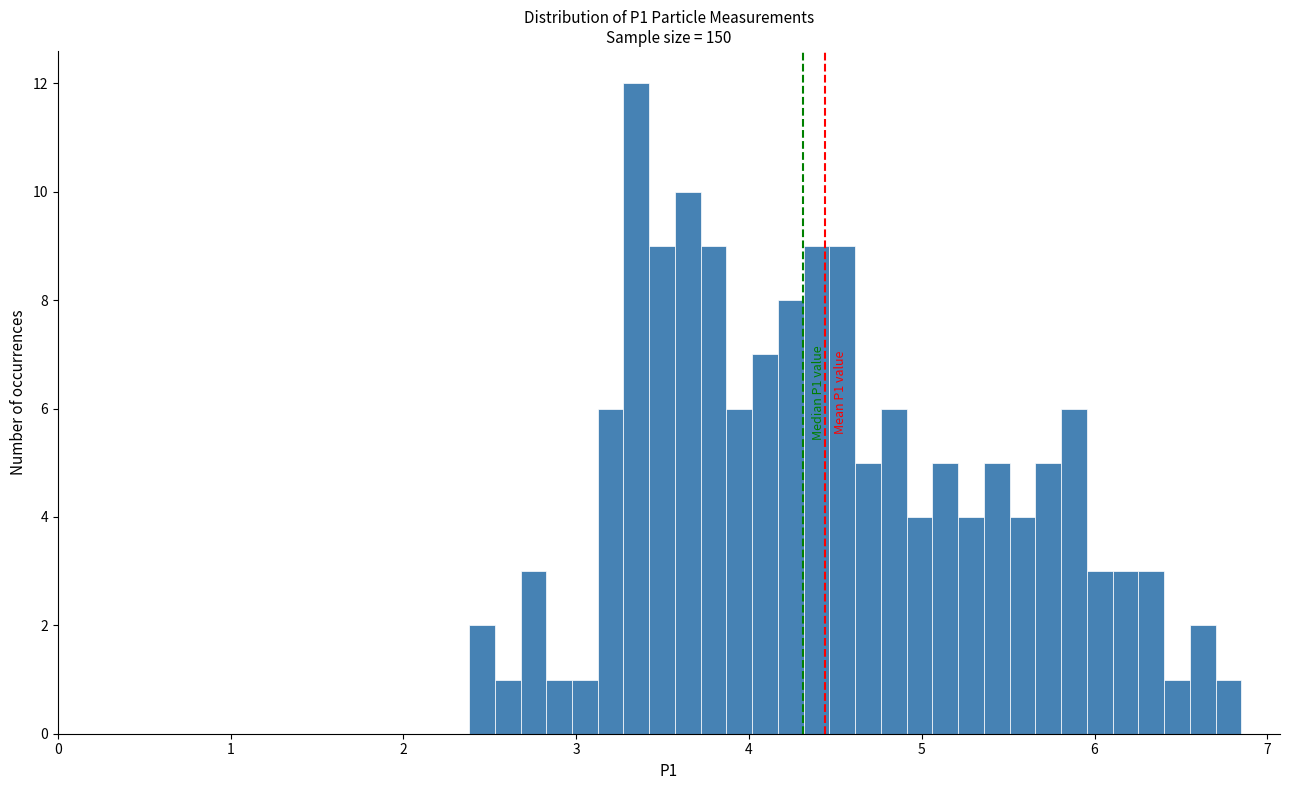

Read against the x-axis, roughly where is the centre of the tallest bar?

3.3